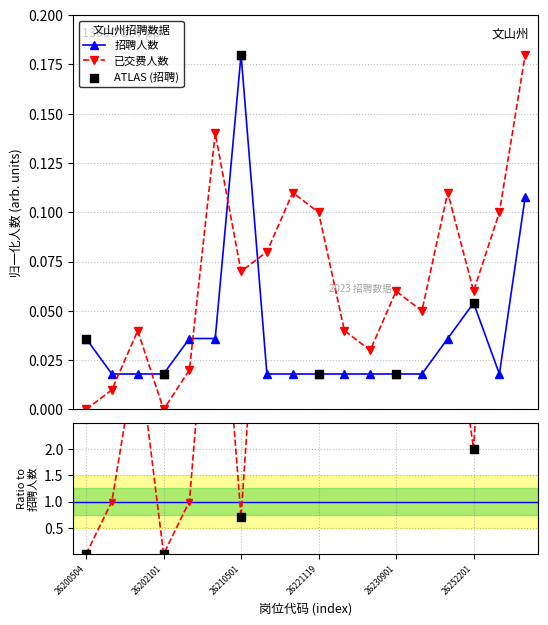

Is the value of 招聘人数 at 26252201 greater than the value of 已交费人数 at 26260102?

No